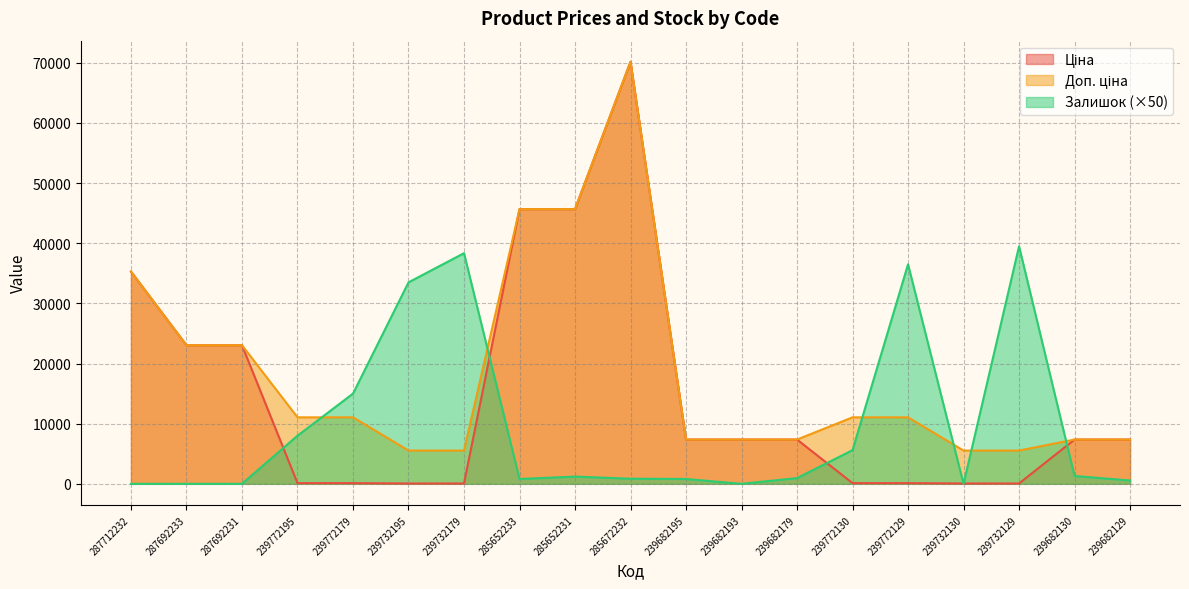

Which has a higher value, 239682129 or 285672232?

285672232